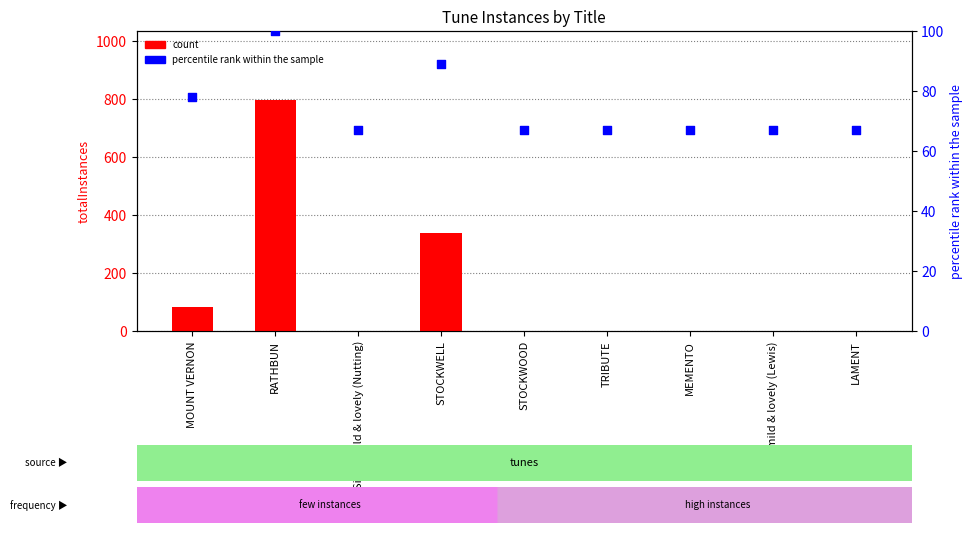

What are all the series names shown in the legend?

count, percentile rank within the sample